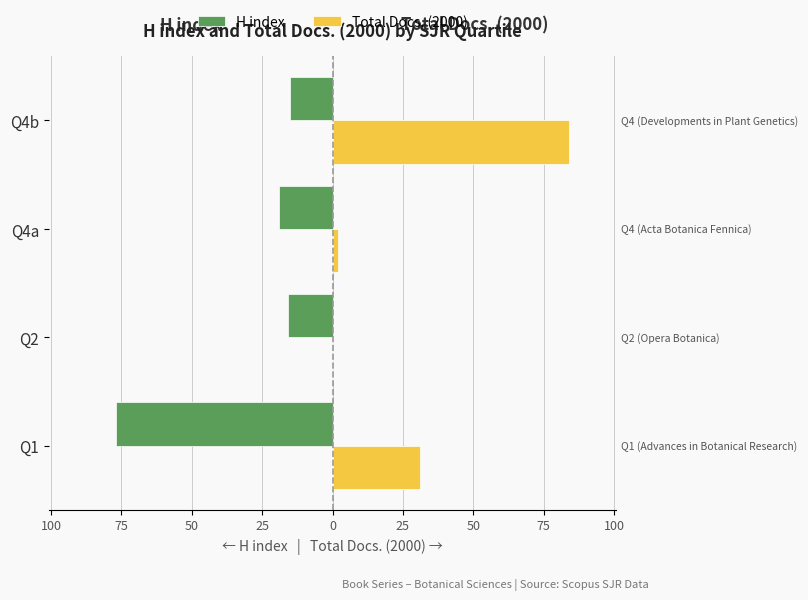

What are all the series names shown in the legend?

H index, Total Docs. (2000)